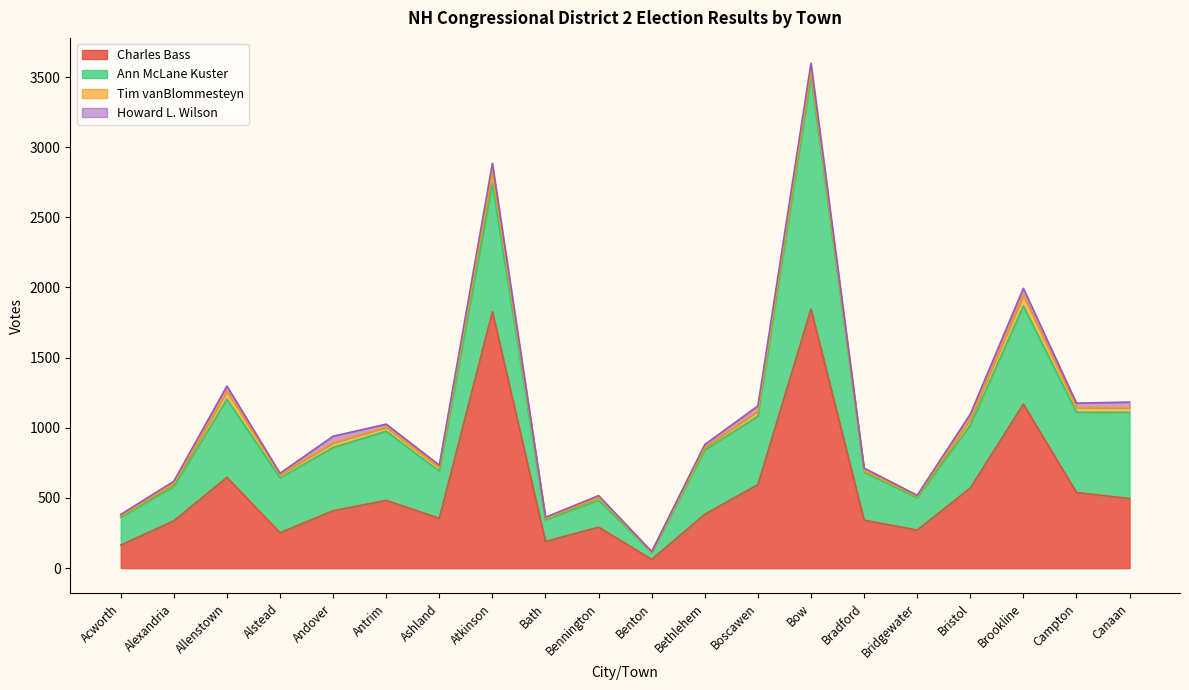

What are all the series names shown in the legend?

Charles Bass, Ann McLane Kuster, Tim vanBlommesteyn, Howard L. Wilson